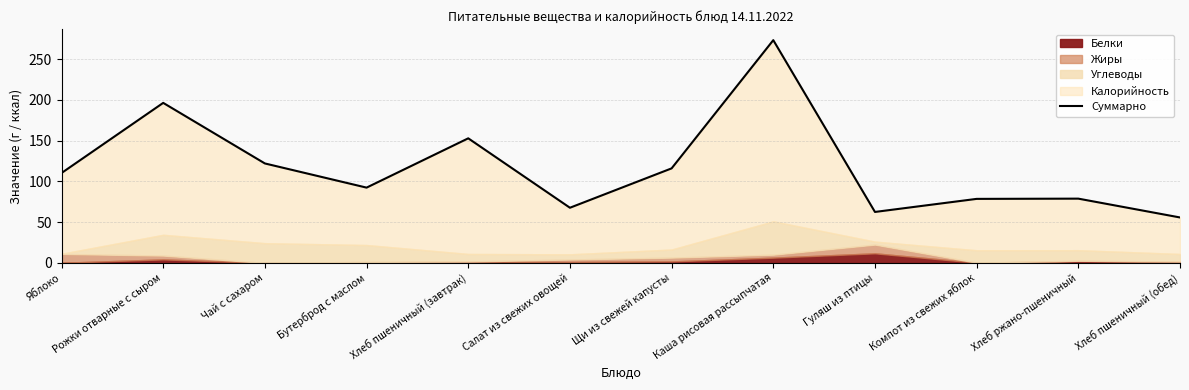

What is the label of the 6th point from the left?

Салат из свежих овощей